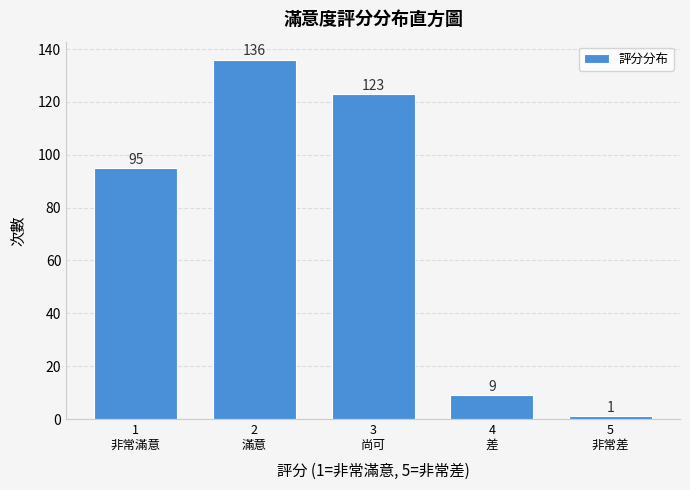

Reading left to right, what are all the values shown in this chart?

95	136	123	9	1